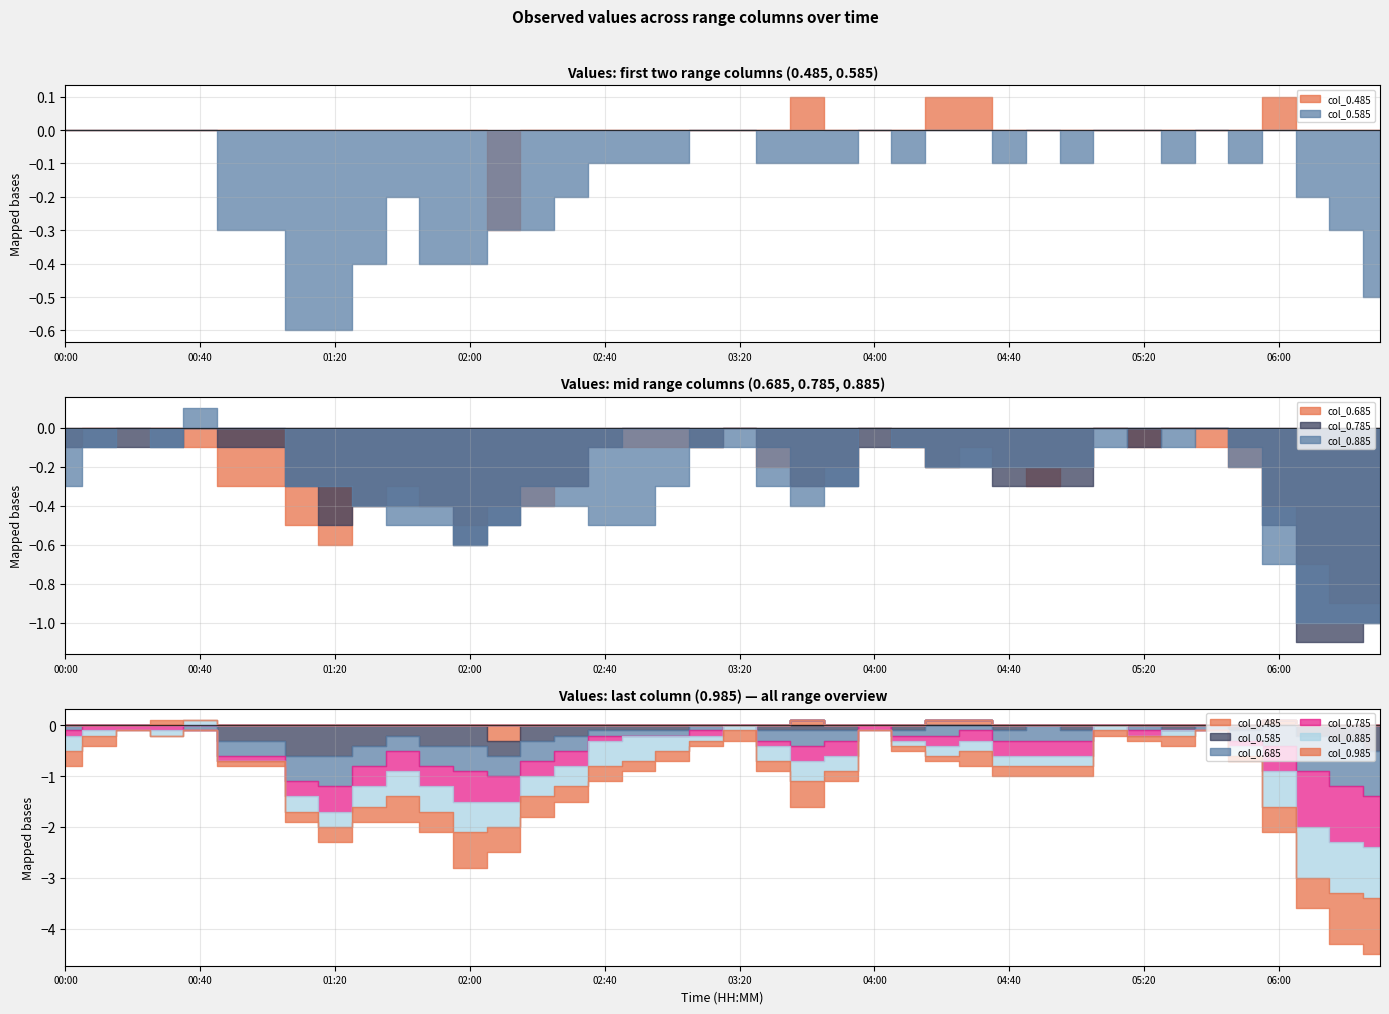

Which has a higher value, 01:00 or 06:30?

01:00